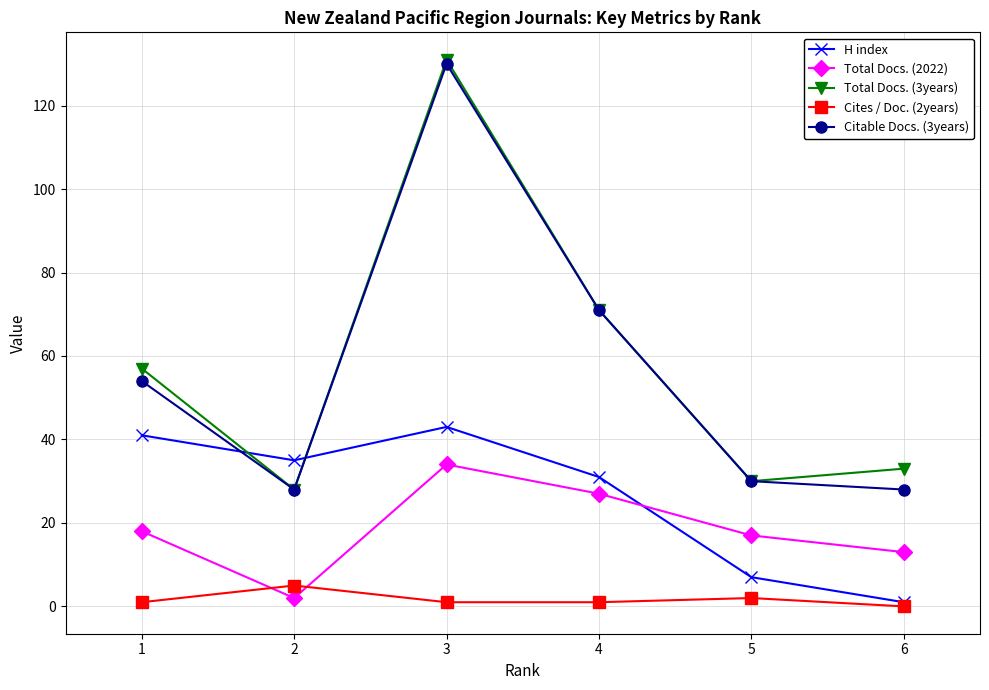

What is the maximum value shown in the chart?

131